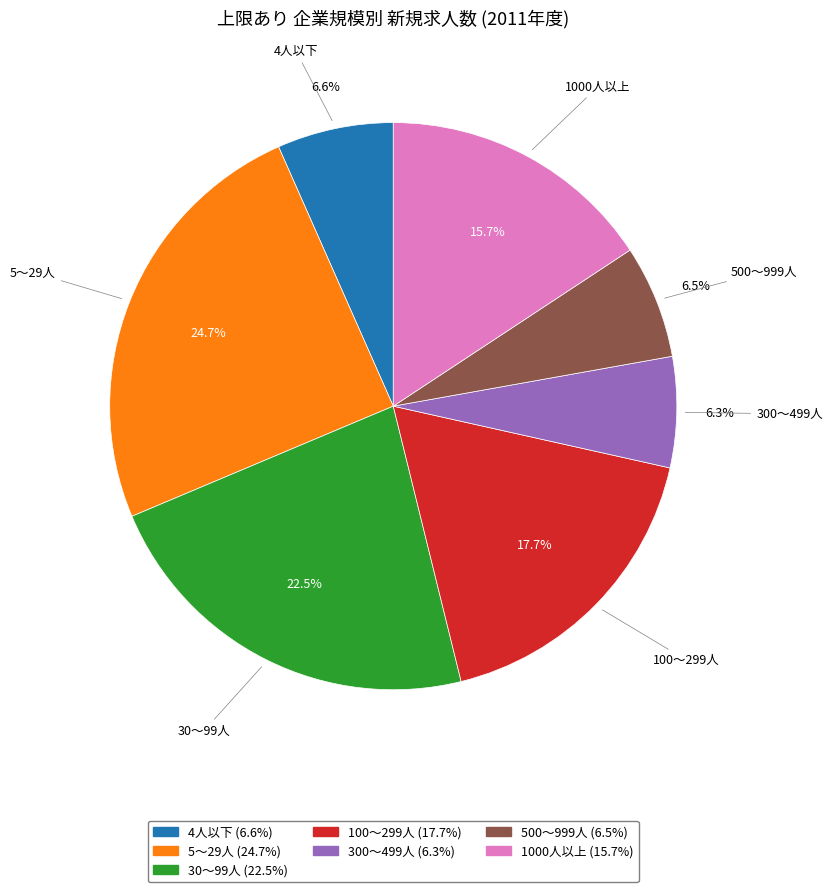

To the nearest percent, what is the difference between the largest and smallest slice percentages?

18%